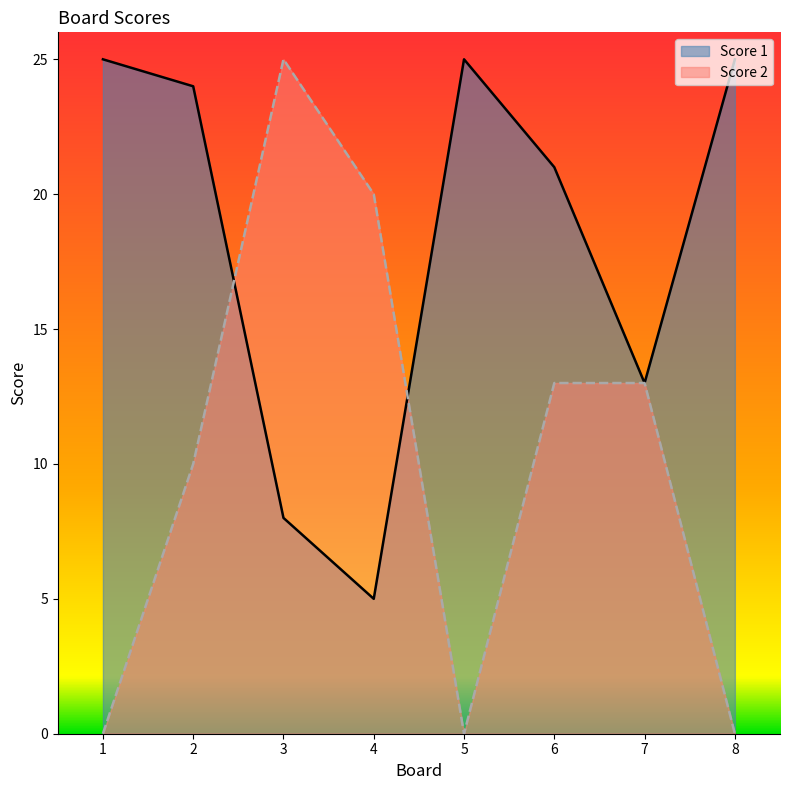

How many data points does each series have?

8